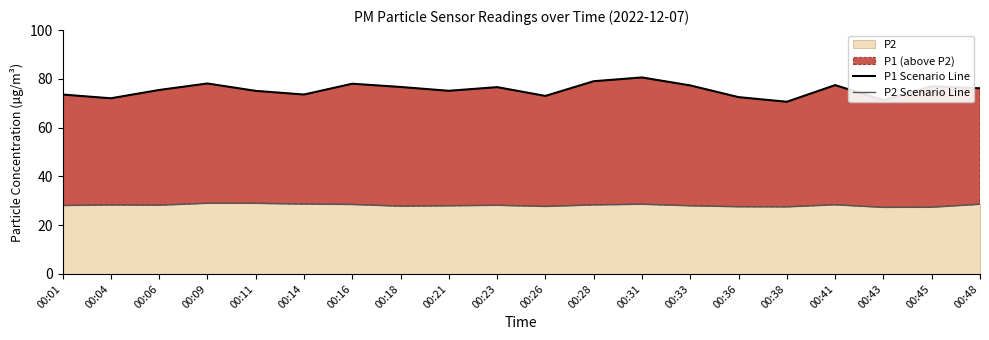

The P1 Scenario Line series shows 70.6 at 00:38. True or false?

True